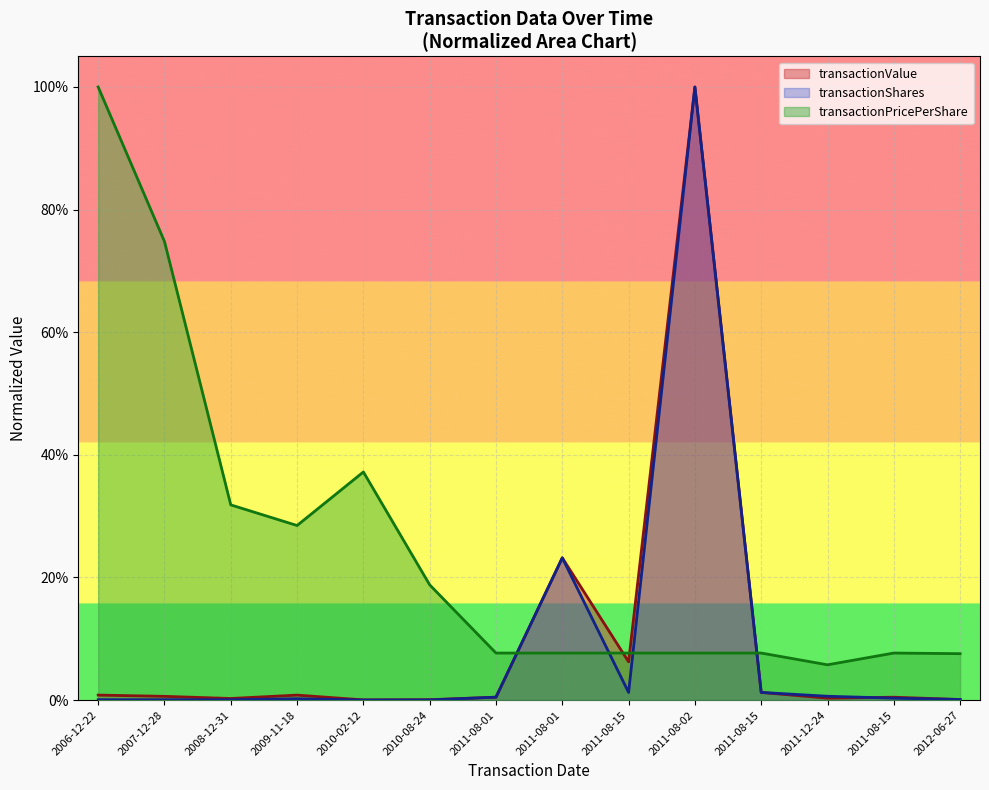

Where is the first local minimum for transactionValue?

2008-12-31